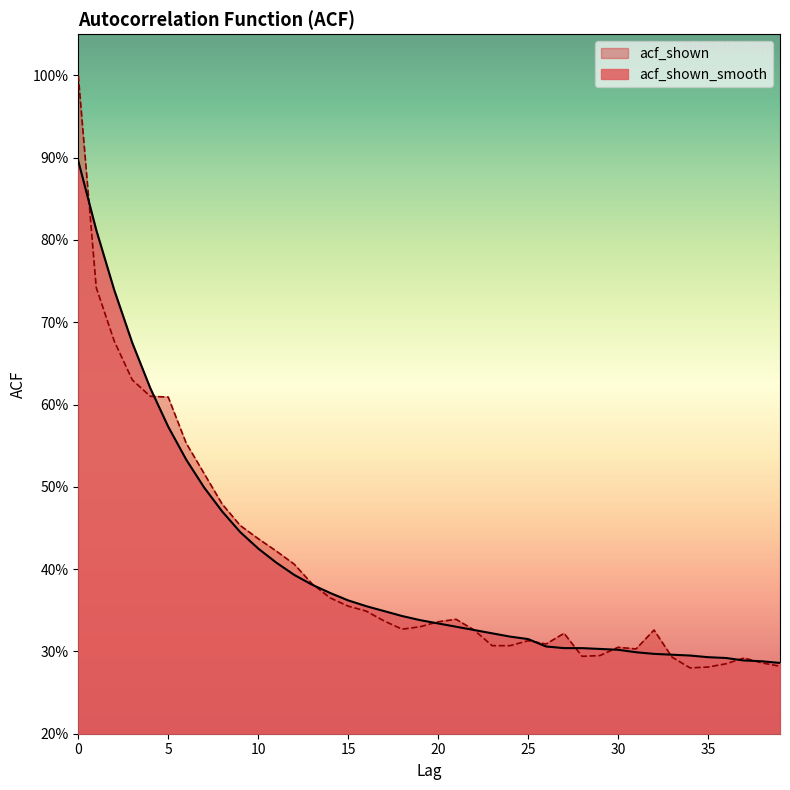

How many acf_shown_smooth values are between 0 and 1?

40